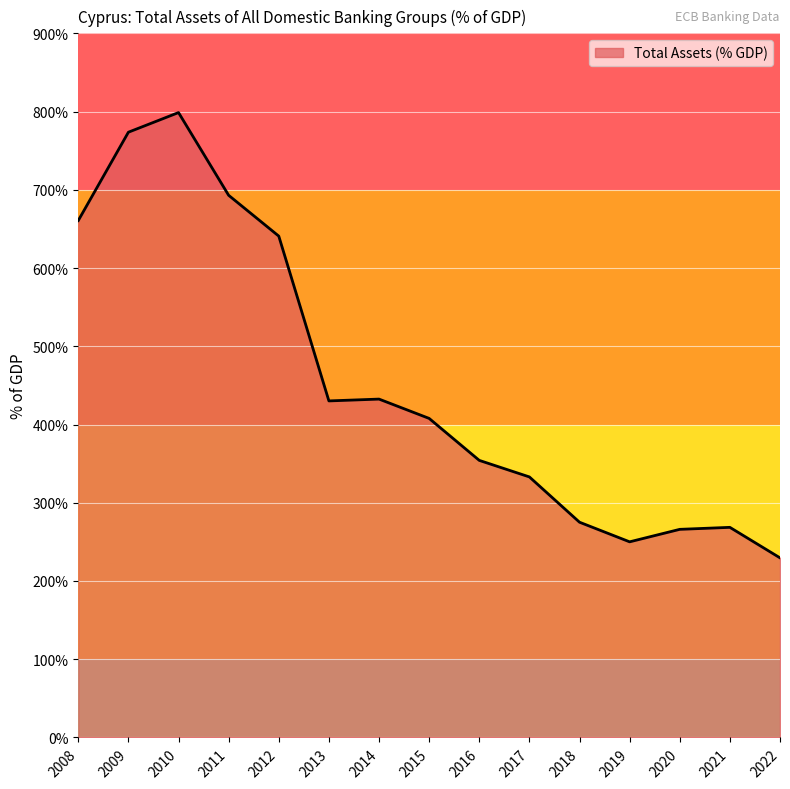

How many lines are shown in the chart?

1